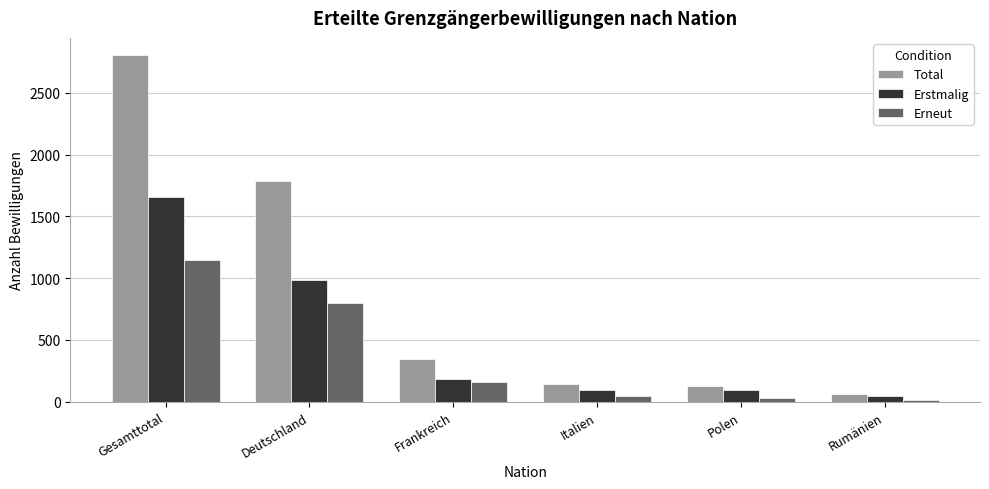

What is the difference between the Total values at Deutschland and Frankreich?

1436